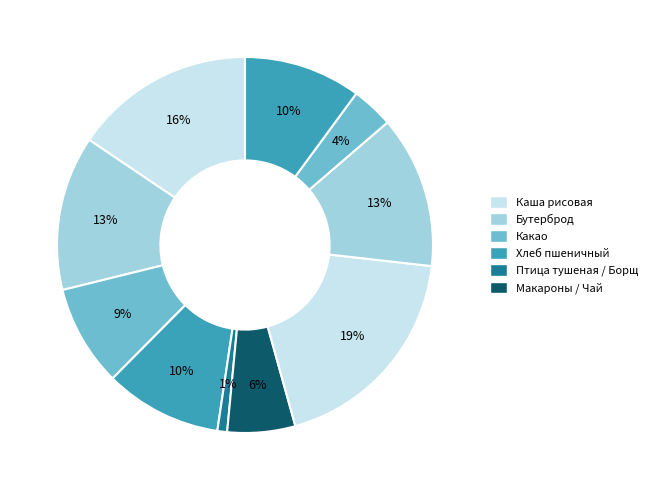

How many segments does this pie chart have?

10